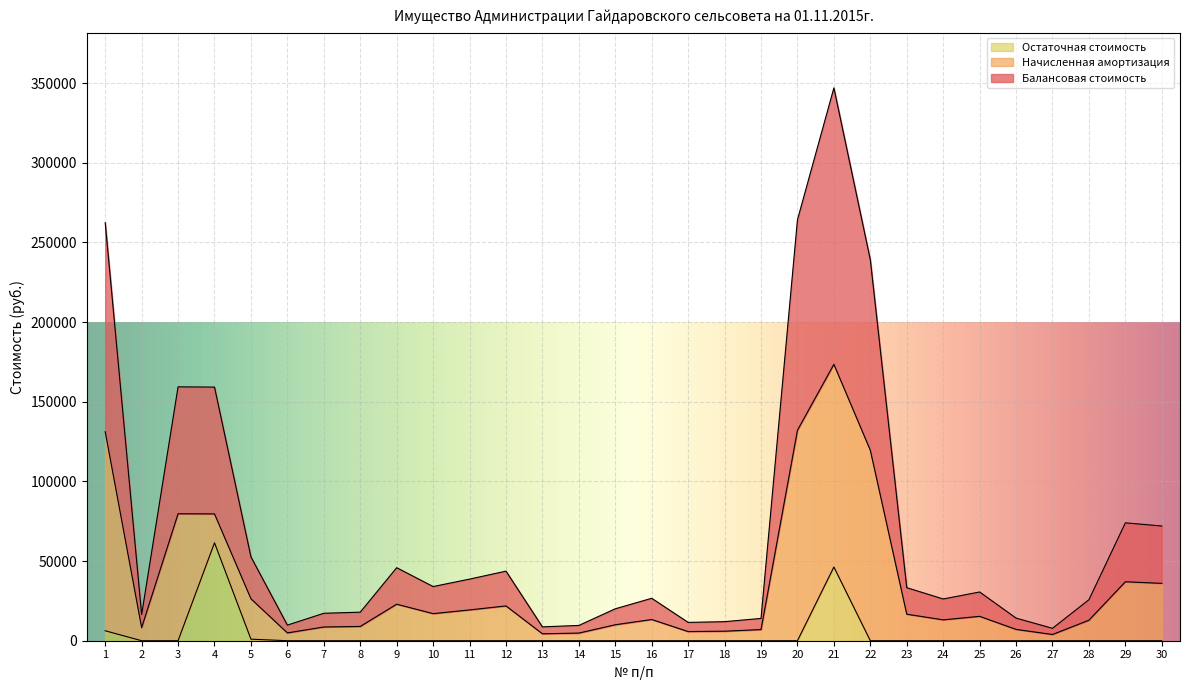

True or false: Балансовая стоимость and Остаточная стоимость cross at least once.

False